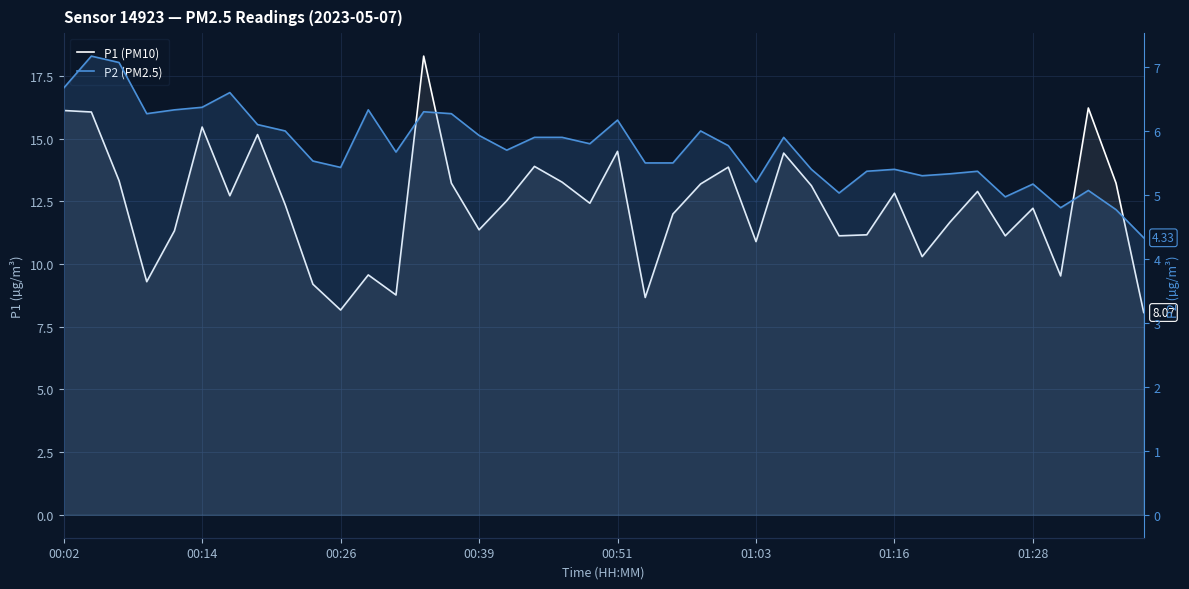

Read the P1 (PM10) value at 00:26.

8.2